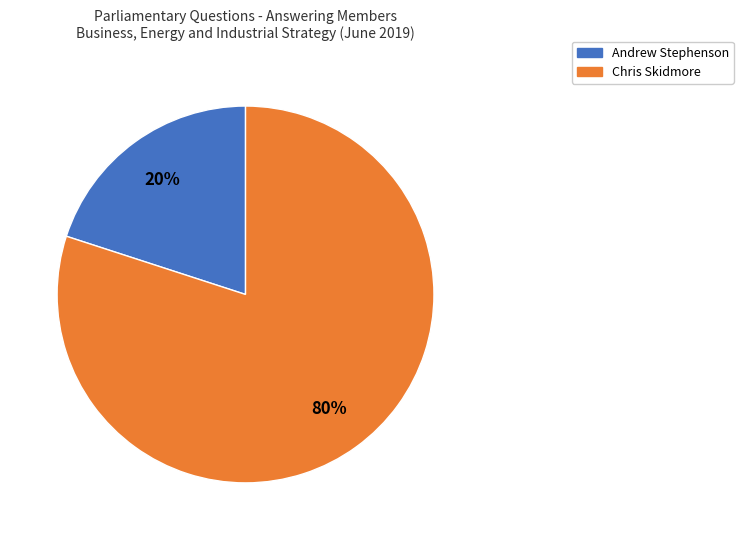

Between Andrew Stephenson and Chris Skidmore, which is larger?

Chris Skidmore